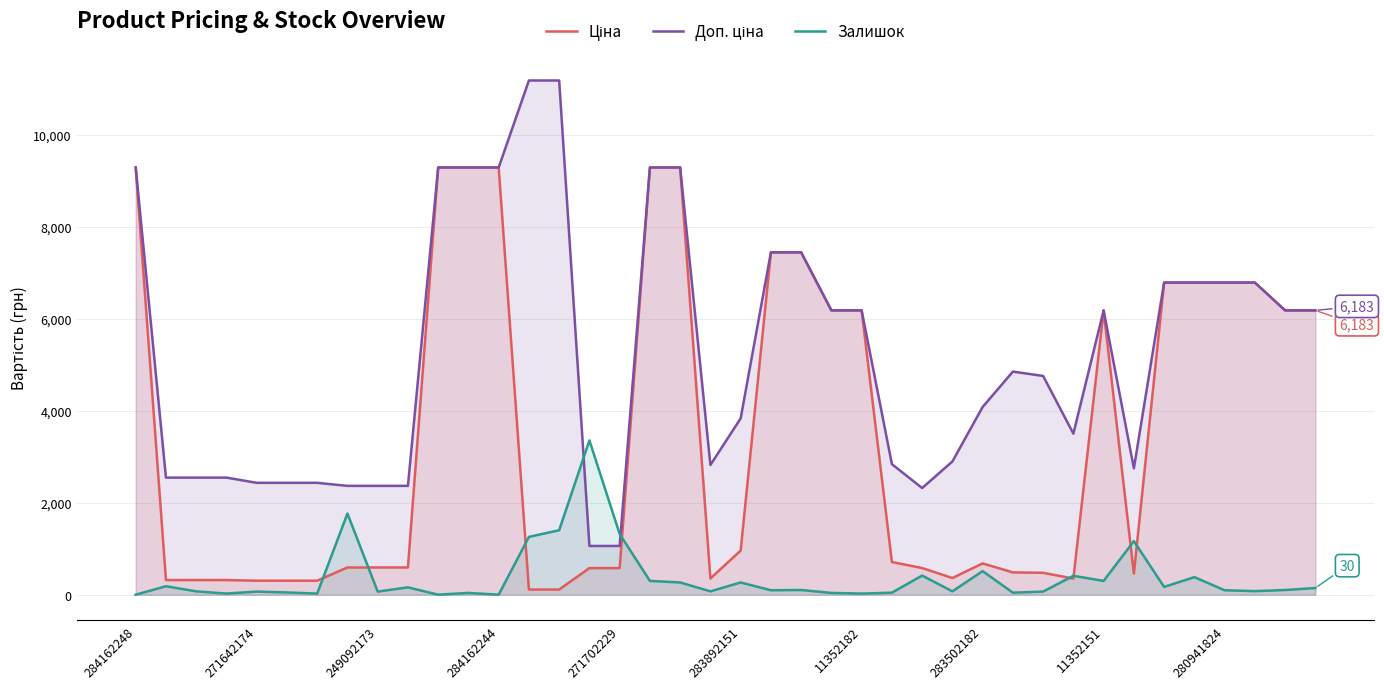

What is the difference between the highest and lowest values at 284162248?

9290.5